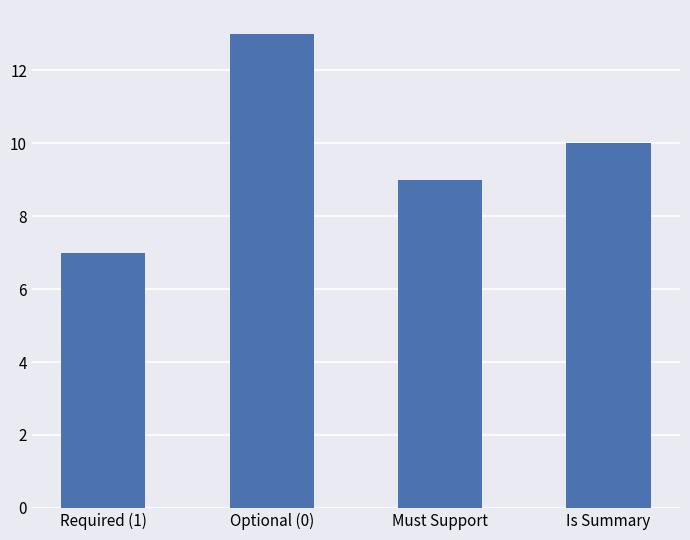

What is the difference between the values at Is Summary and Required (1)?

3